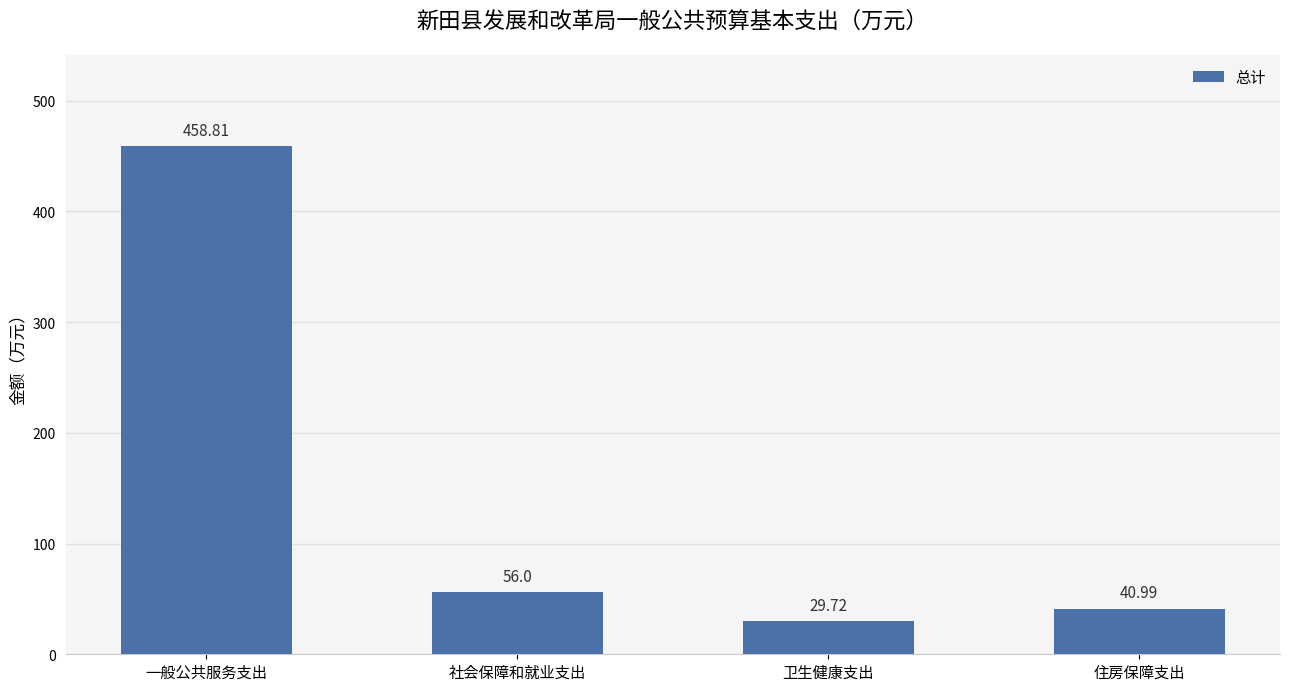

How many data points are less than 56?

2